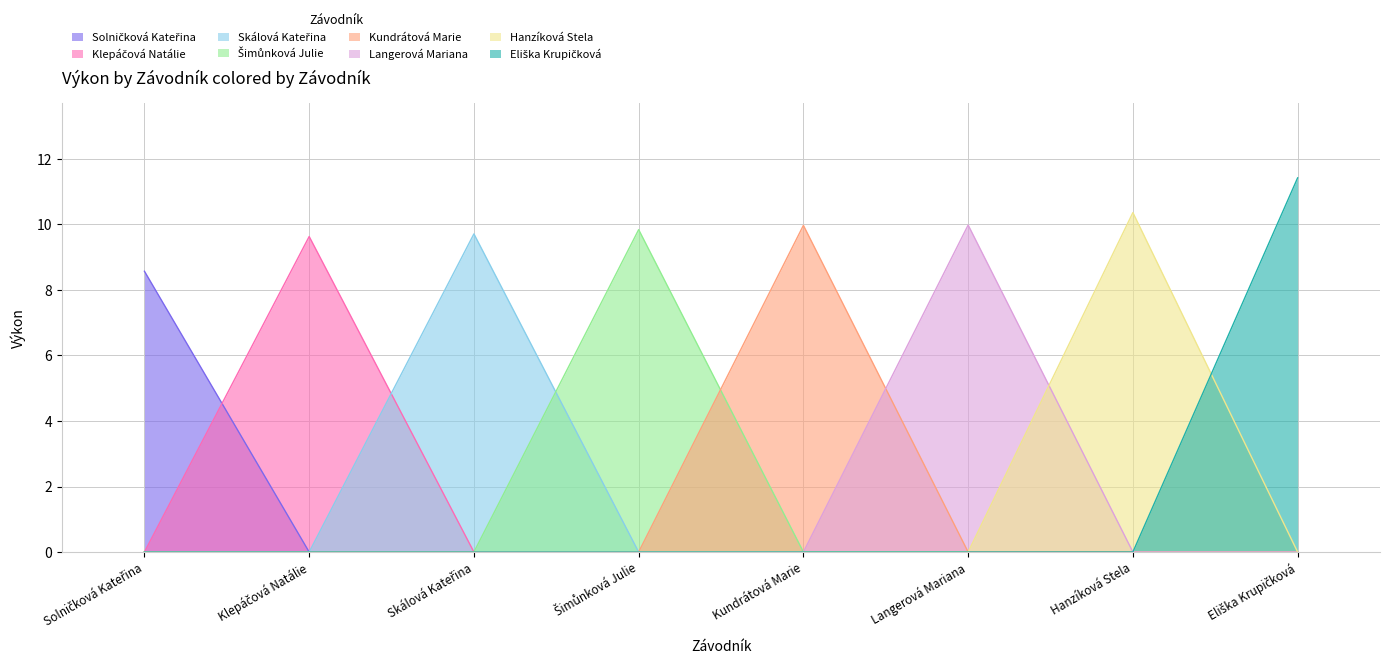

What is the label of the 2nd point from the right?

Hanzíková Stela